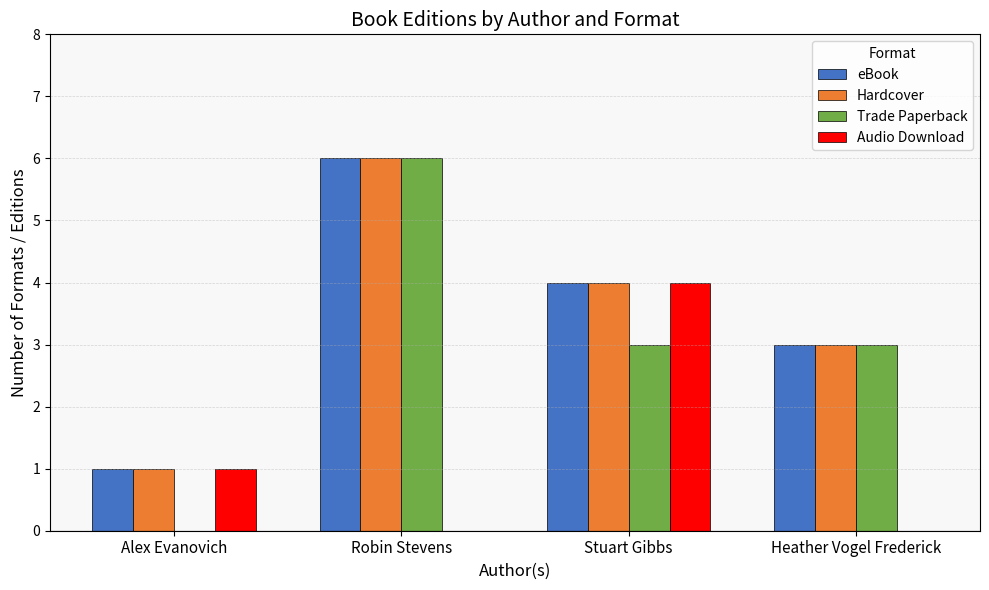

Is it true that Audio Download equals 3 at Robin Stevens?

False